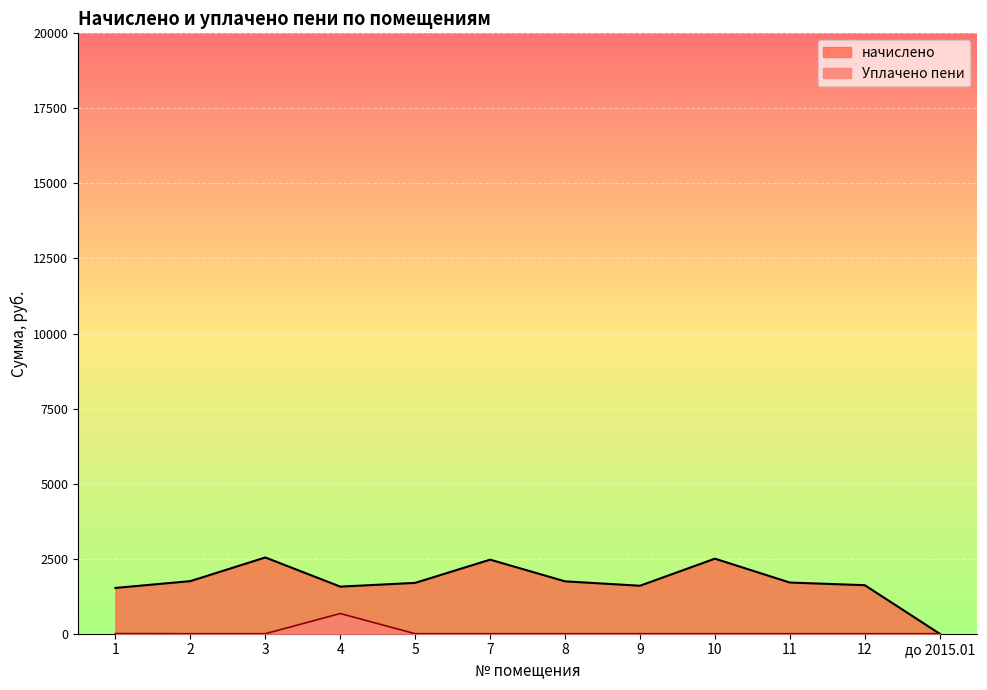

Between 7 and 8, which series saw the biggest shift?

начислено